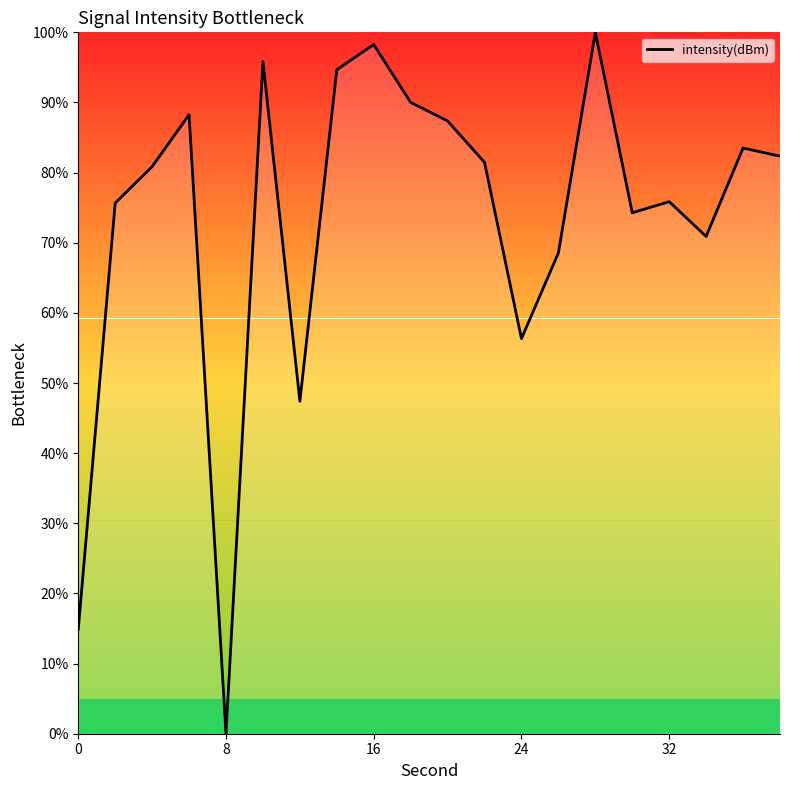

What is the maximum value shown in the chart?

100.0